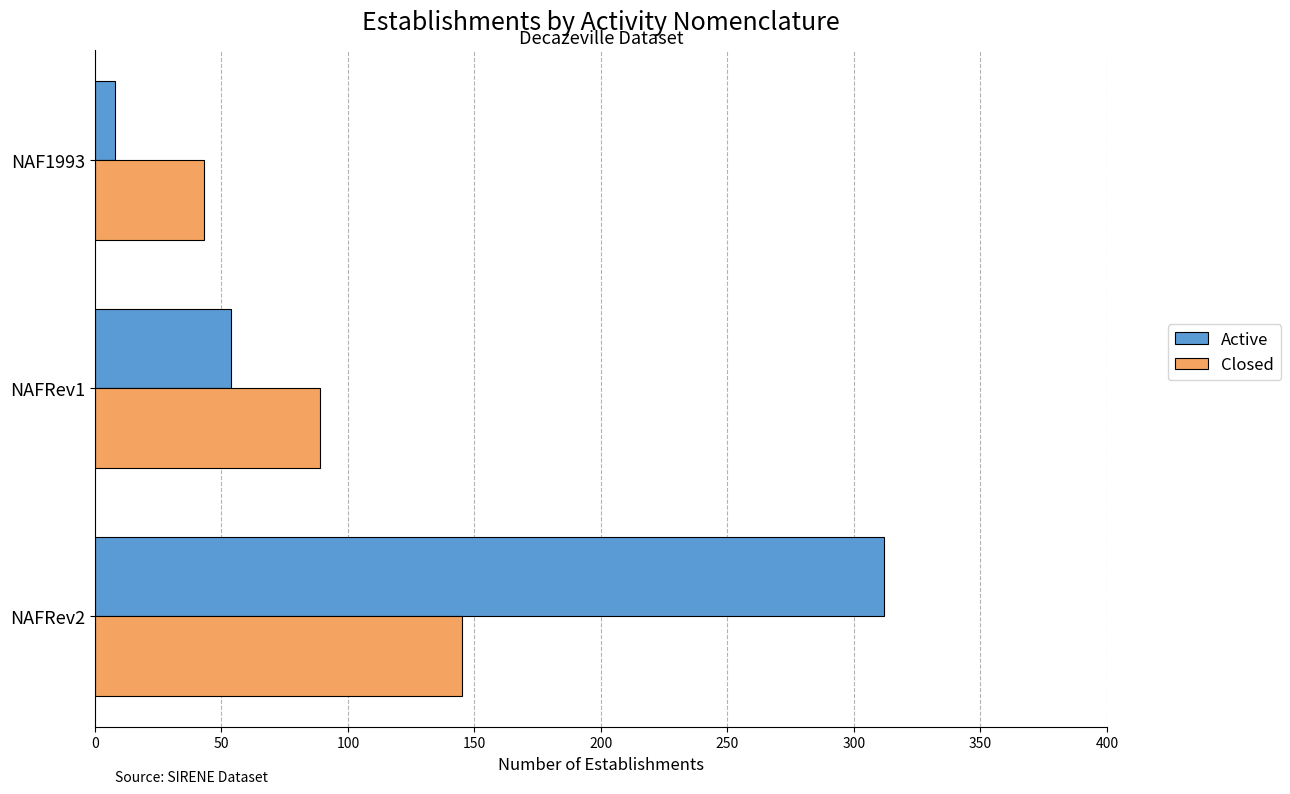

At which category is the sum across all series the highest?

NAFRev2